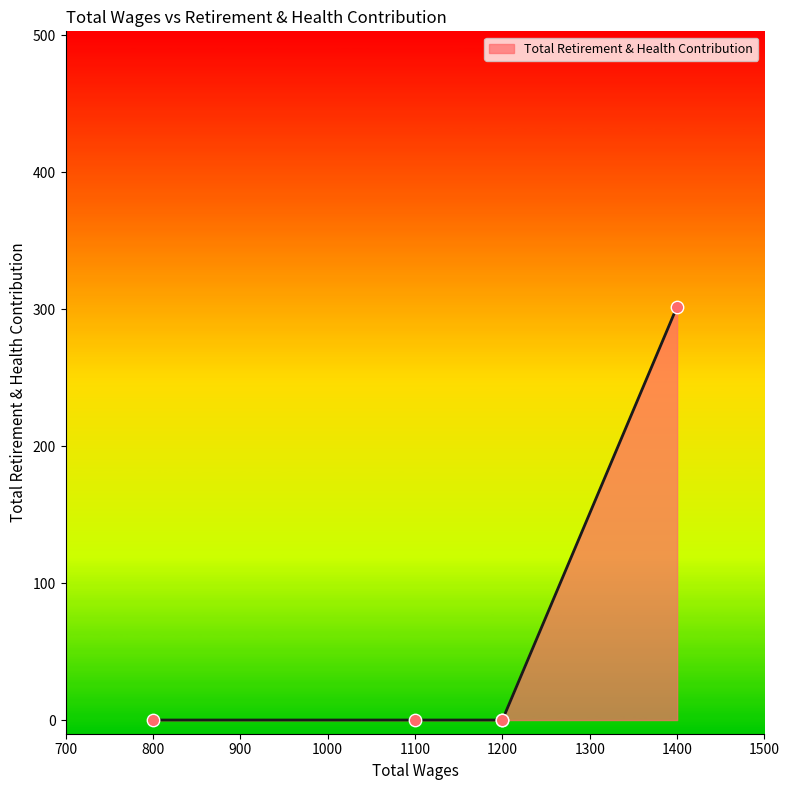

Which has a higher value, 1200.0 or 1200.0?

1200.0